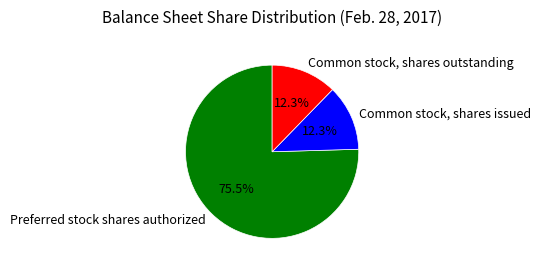

Count the number of slices in the pie.

3